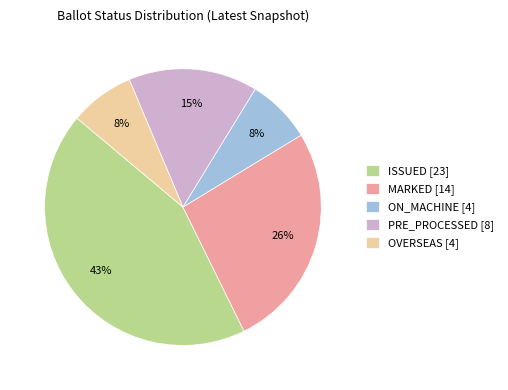

What is the largest slice in the pie chart?

ISSUED [23]